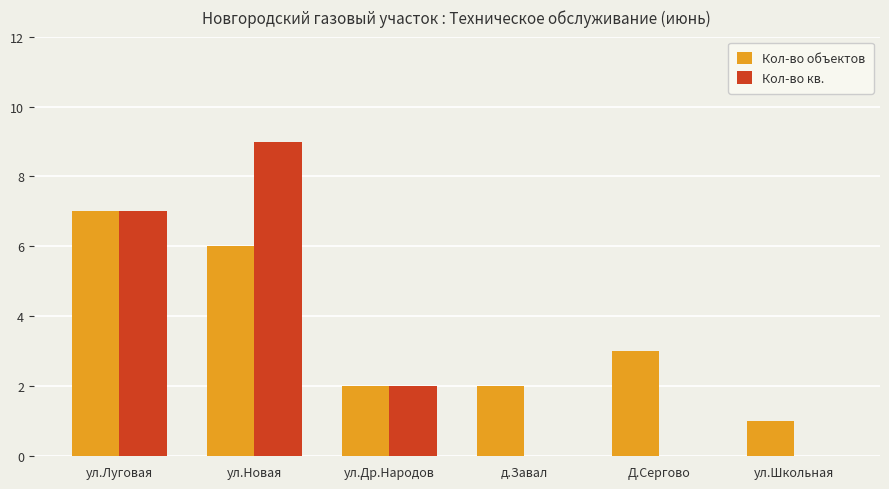

What is the difference between the Кол-во объектов values at д.Завал and ул.Школьная?

1